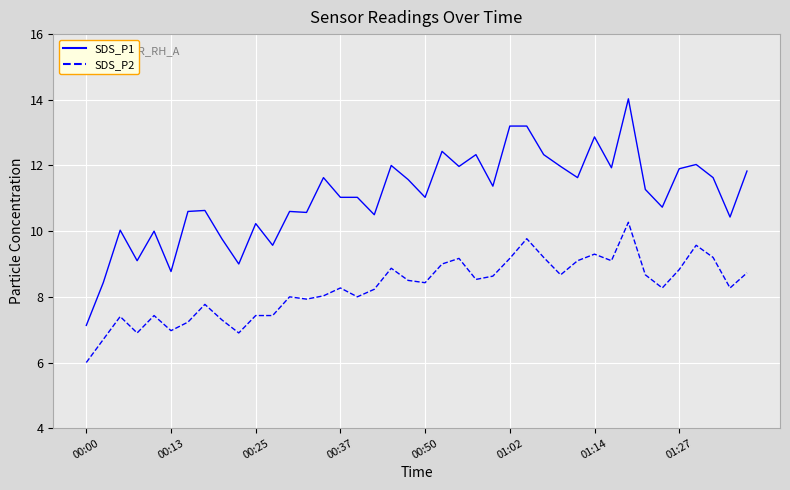

List the series in order of their peak value, highest first.

SDS_P1, SDS_P2